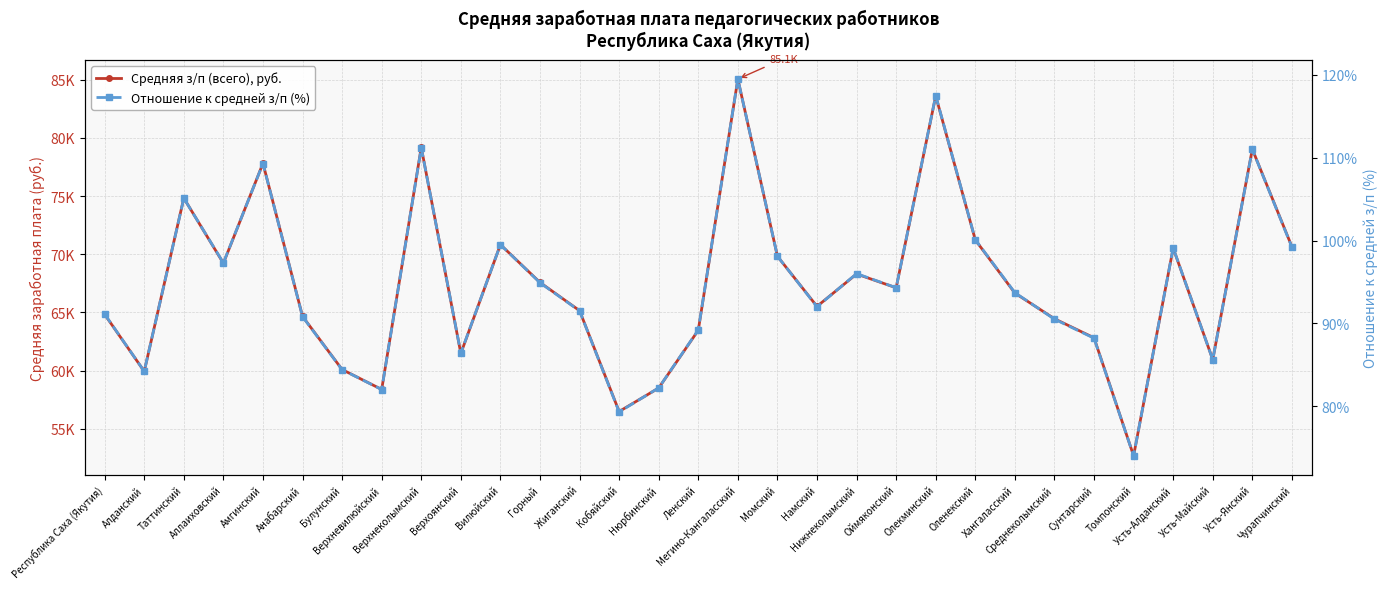

How many series are shown in this chart?

2